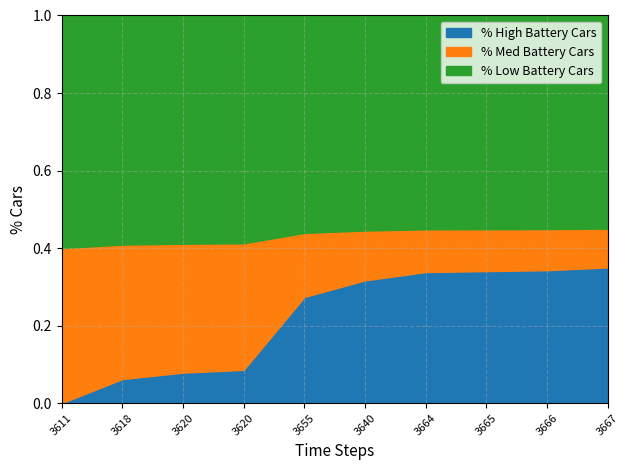

How many lines are shown in the chart?

3